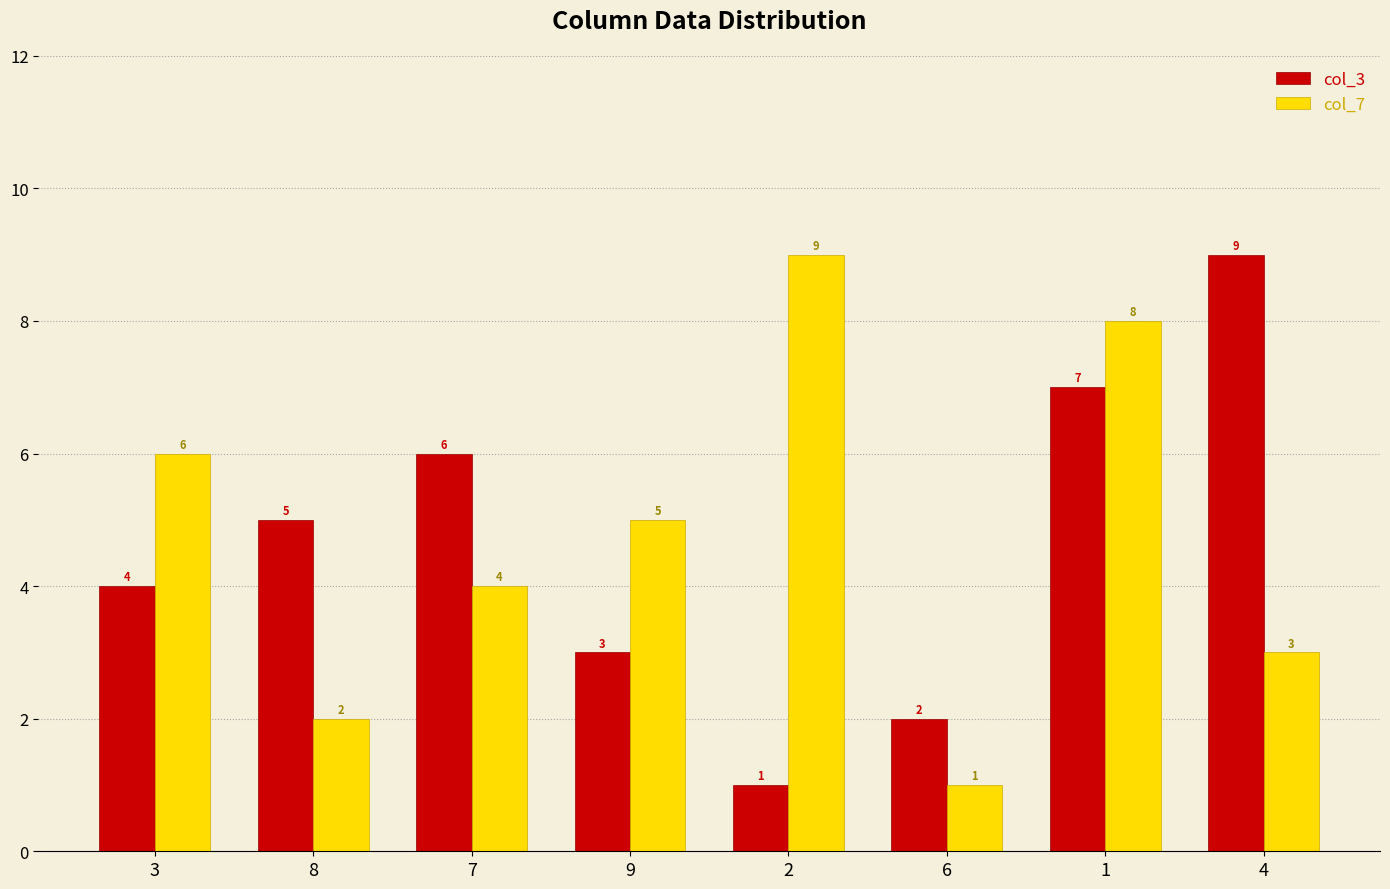

Which series has the largest total across all categories?

col_7